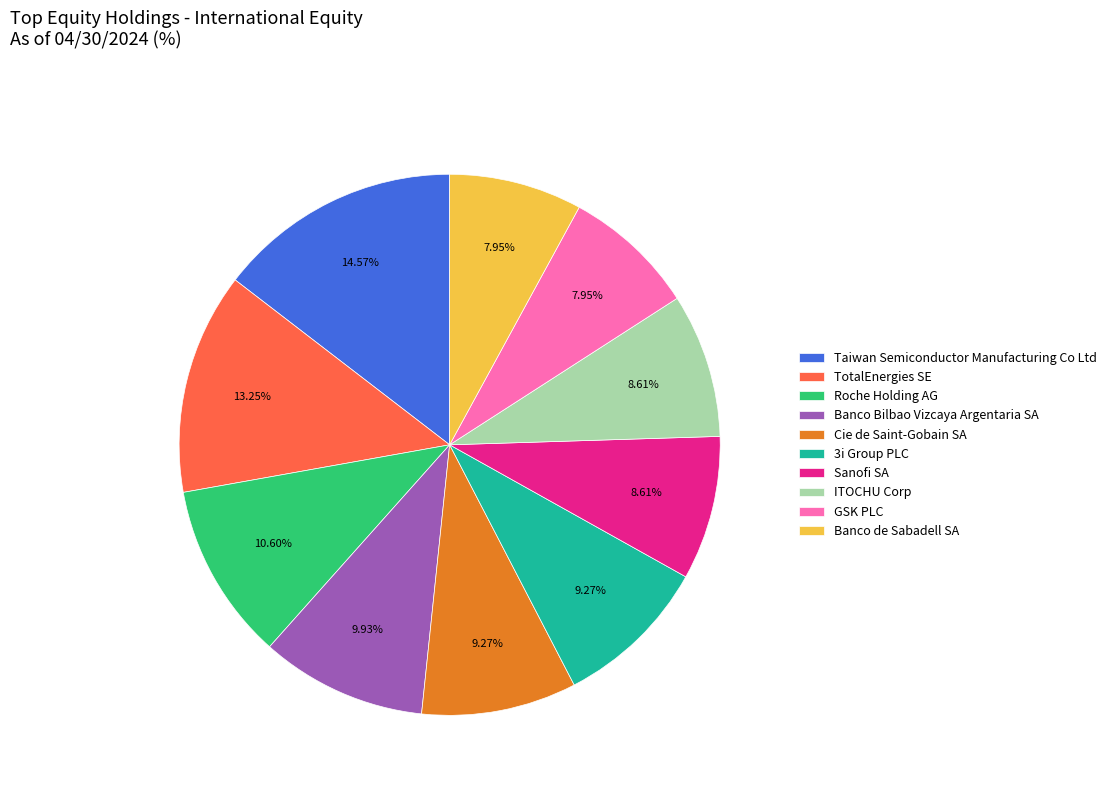

Approximately how many times larger is the value at TotalEnergies SE compared to Roche Holding AG?

1.2